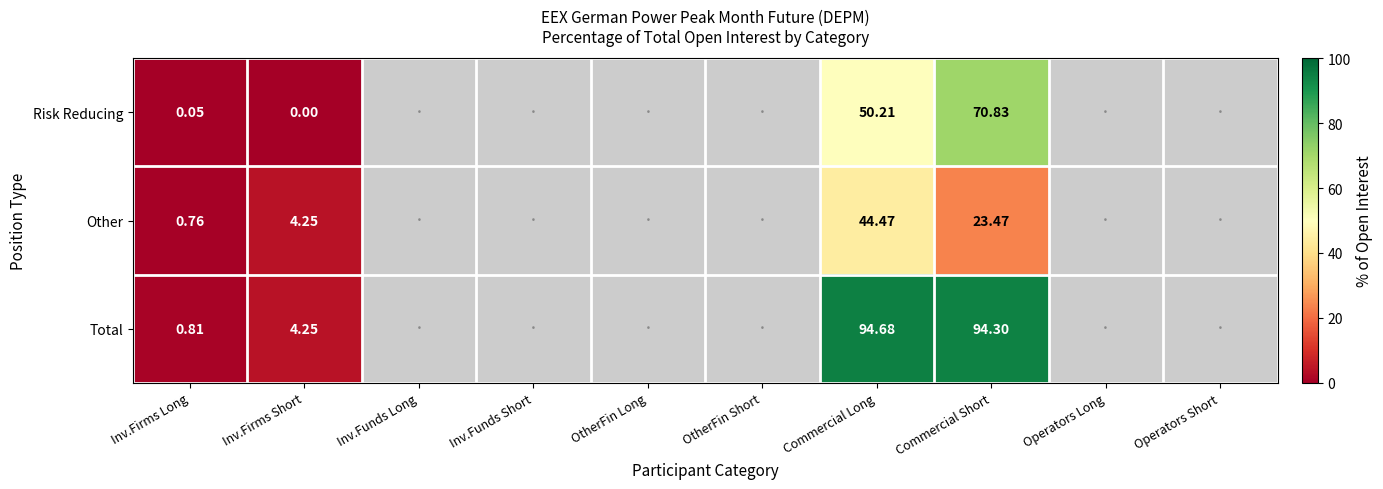

Rank the series at Inv.Firms Long from highest to lowest value.

Total, Other, Risk Reducing